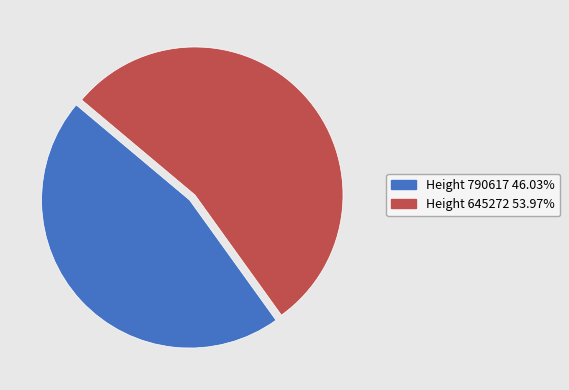

Does any single category account for the majority?

Yes